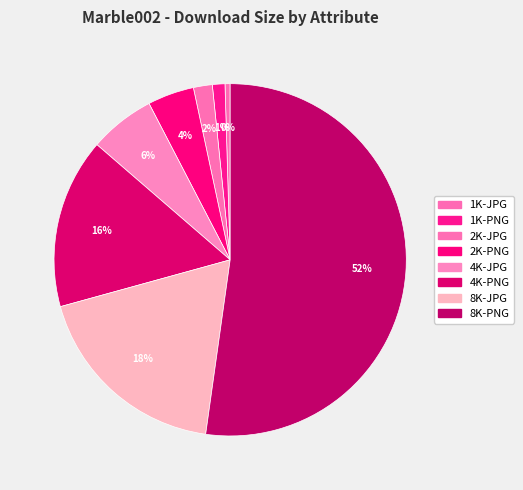

How many slices are in this pie chart?

8